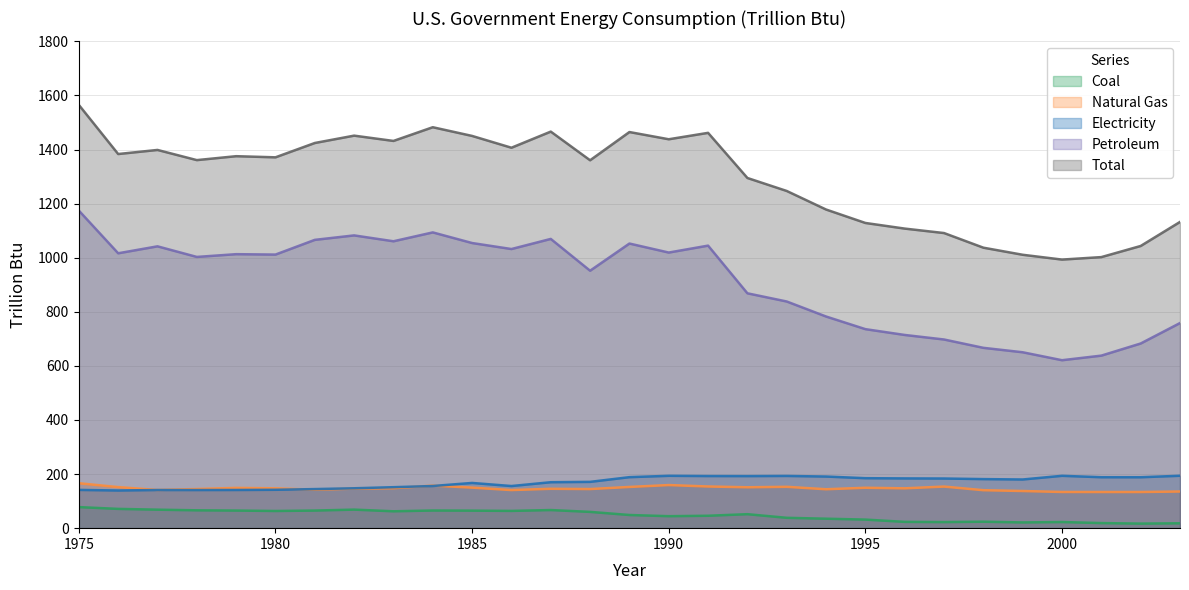

True or false: Petroleum has a value of 1042.1 at 1977.

True